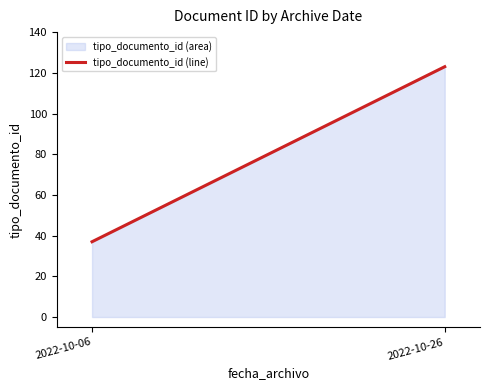

Count the number of data series in this chart.

1